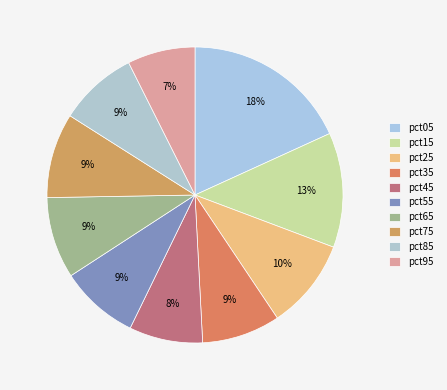

Combined, what portion of the pie is pct45 and pct65?

16.9%